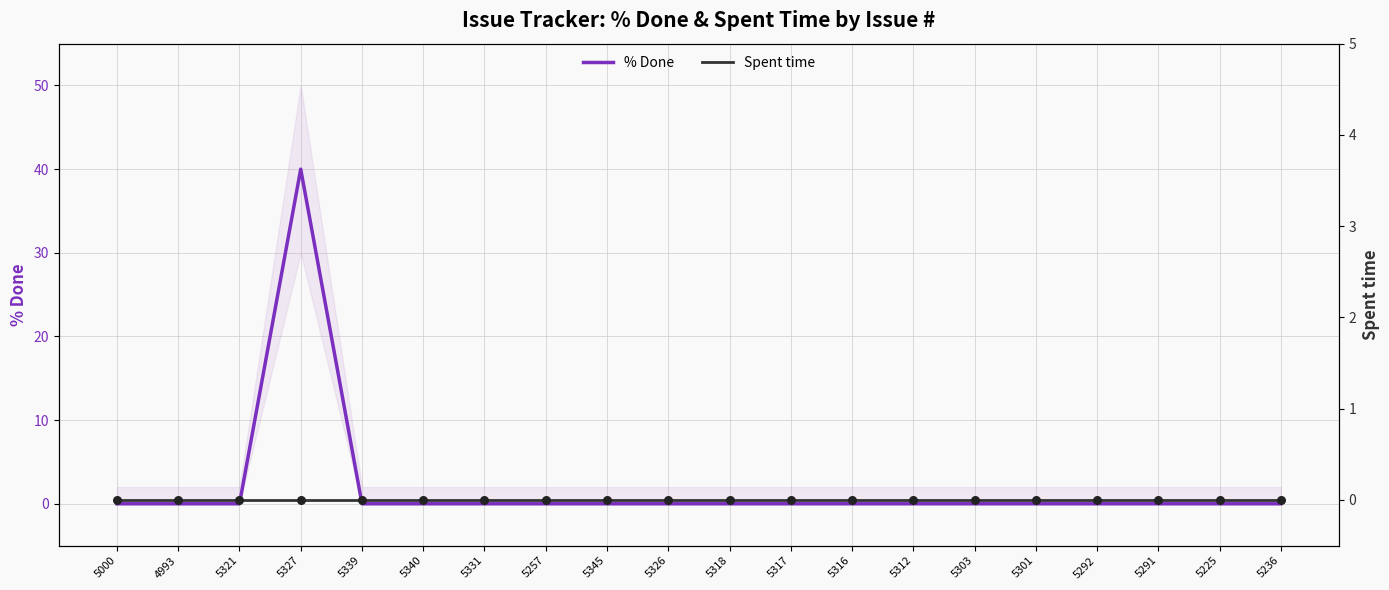

Which series has the widest spread of Y values?

% Done